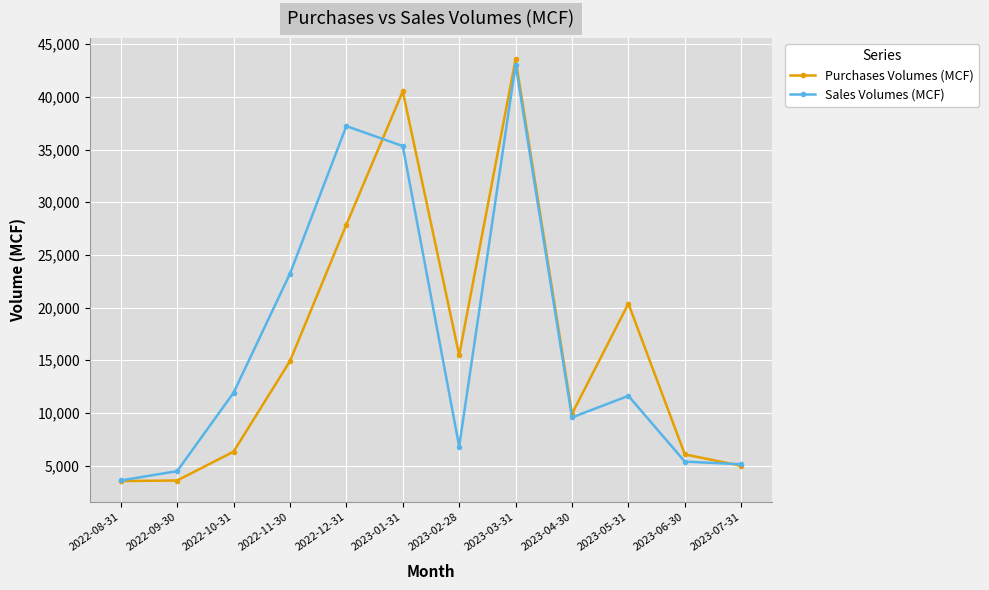

The value of Purchases Volumes (MCF) at 2023-06-30 is 9004.2. True or false?

False